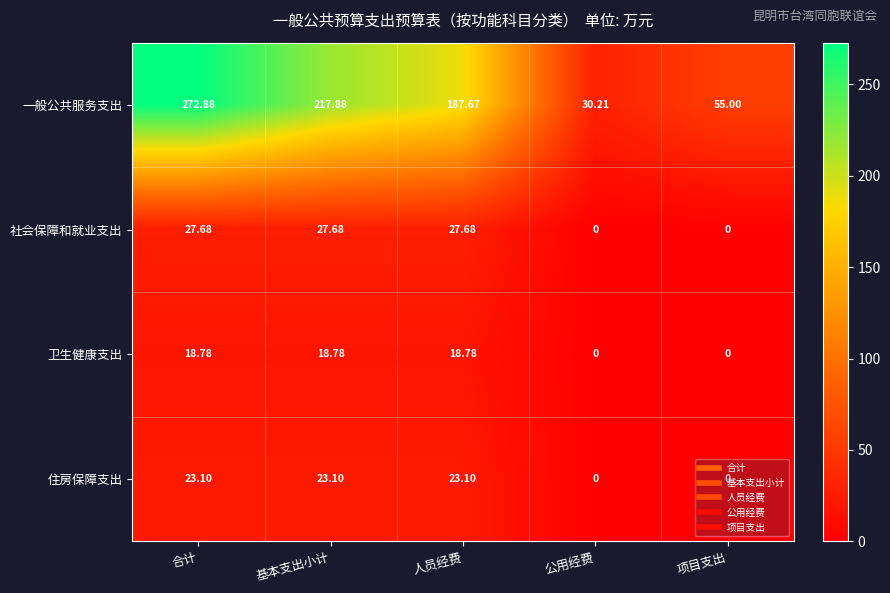

Rank the series by their maximum value, from lowest to highest.

卫生健康支出, 住房保障支出, 社会保障和就业支出, 一般公共服务支出